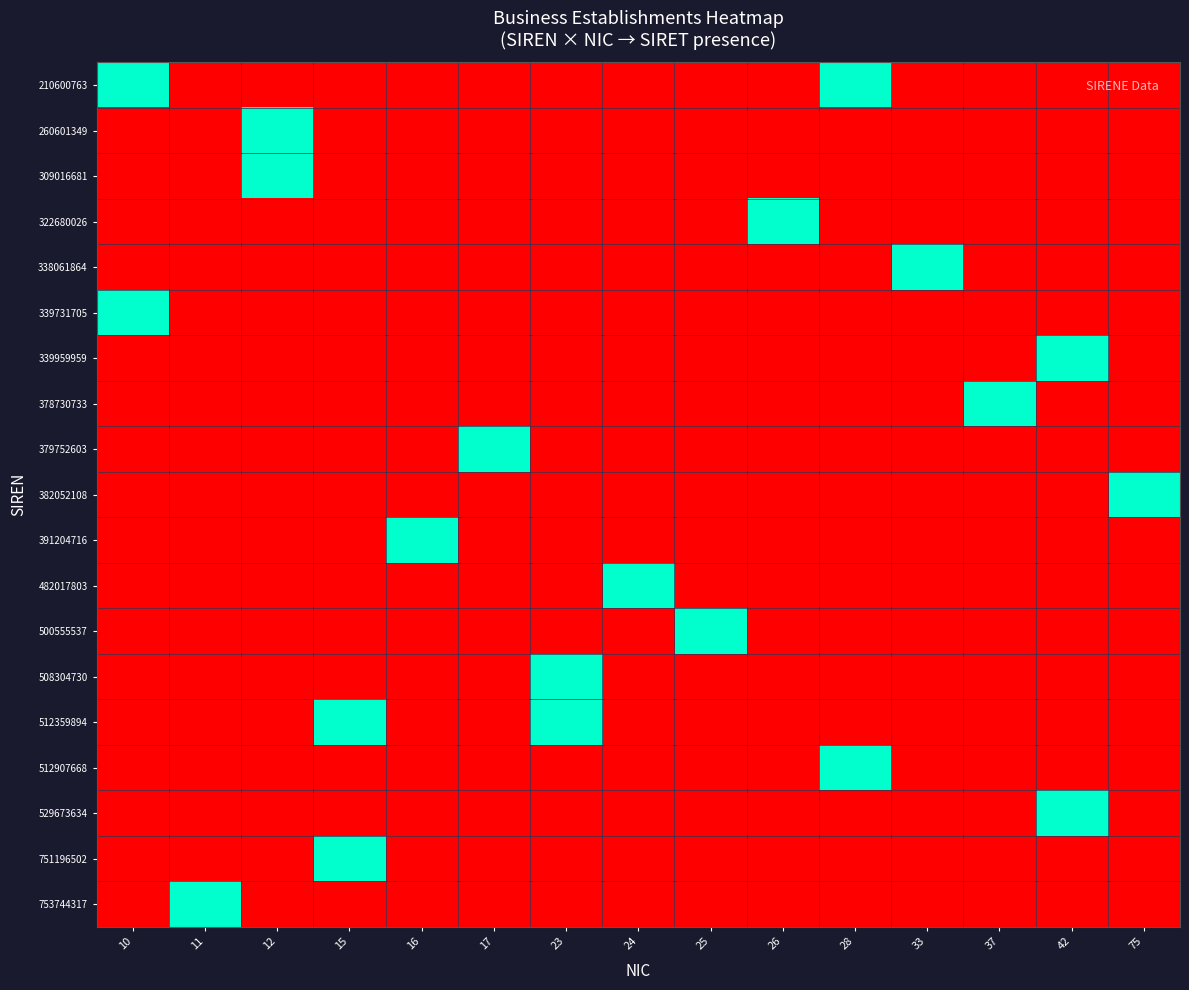

Which label corresponds to the smallest value in the chart?

11